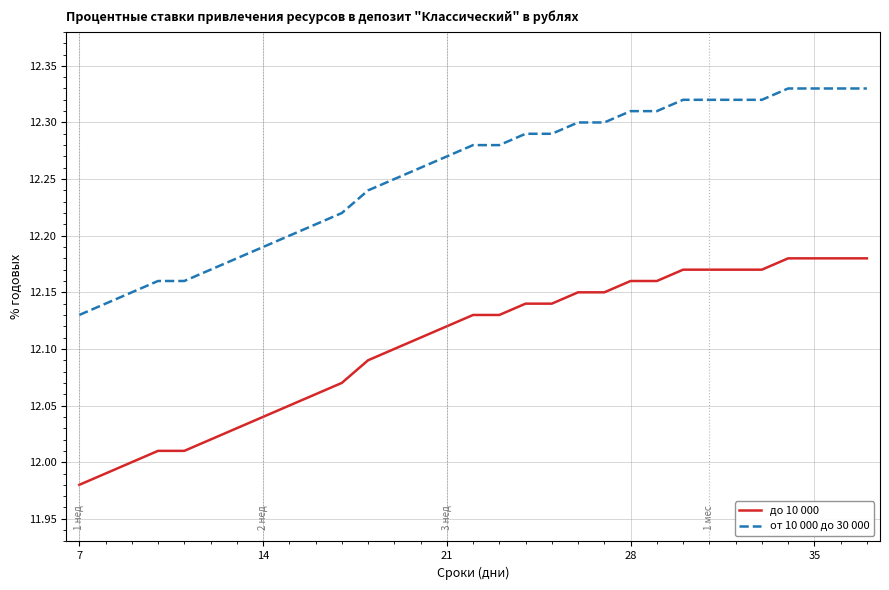

List the series in order of their overall mean, highest first.

от 10 000 до 30 000, до 10 000